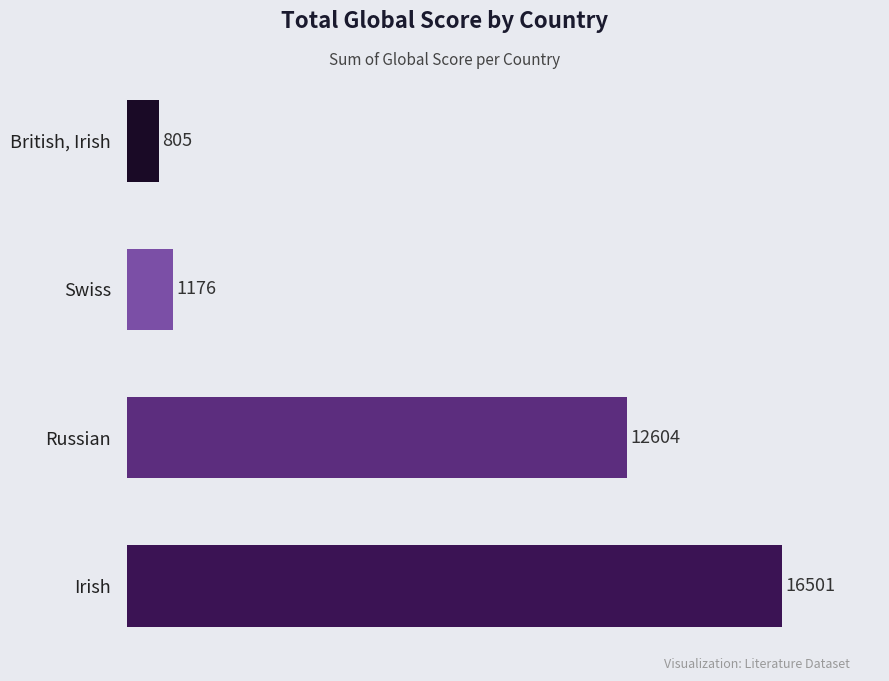

What is the difference between the second highest and second lowest values?

11428